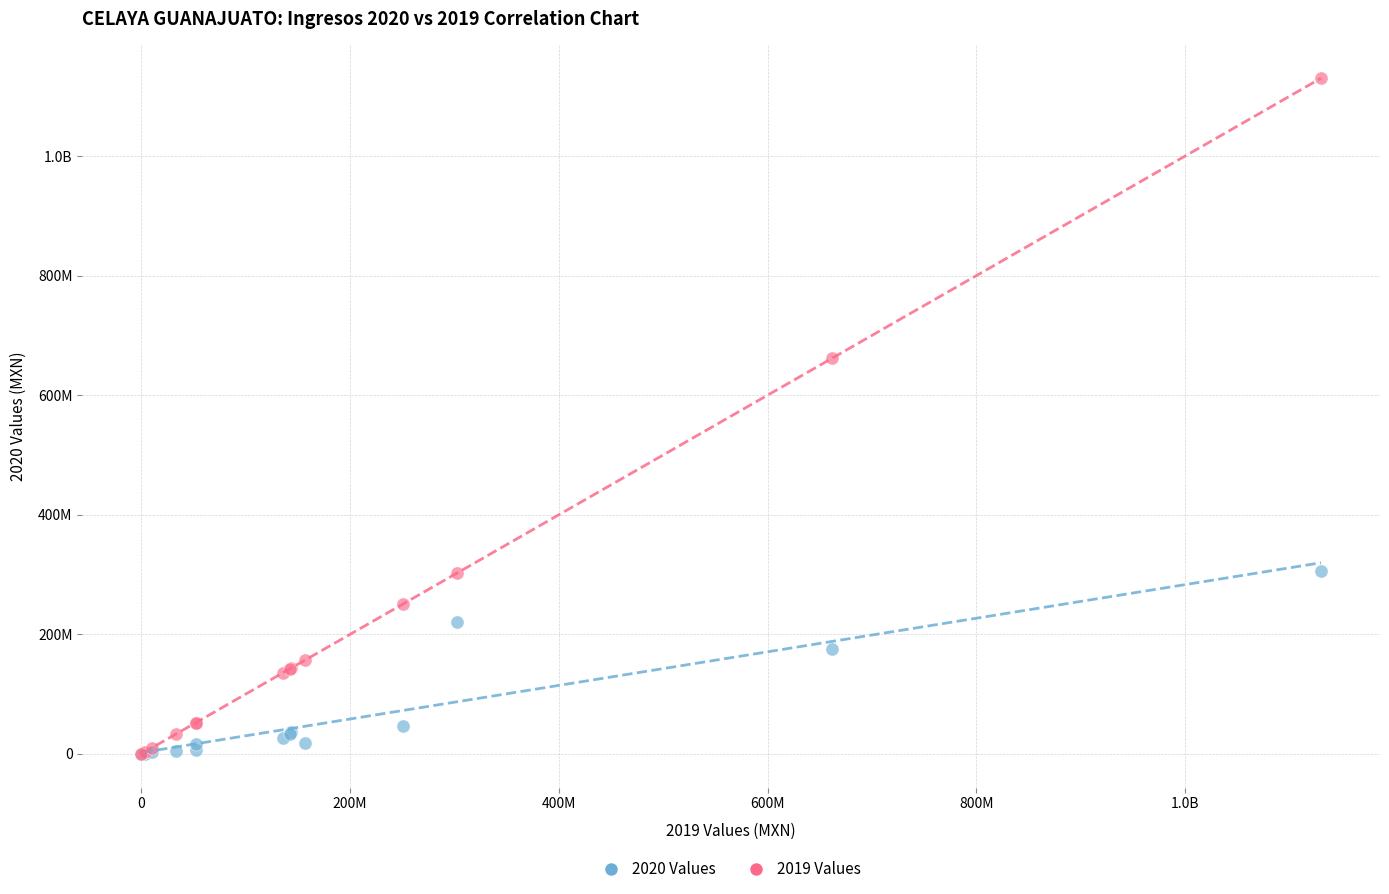

What are all the series names shown in the legend?

2020 Values, 2019 Values